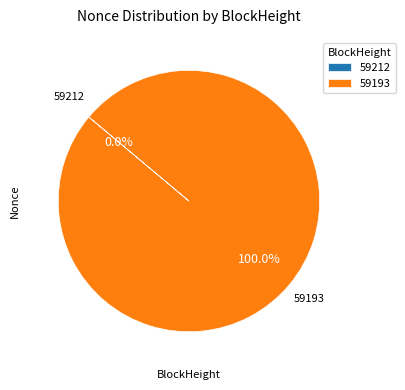

To the nearest percent, what portion does 59193 represent?

100%